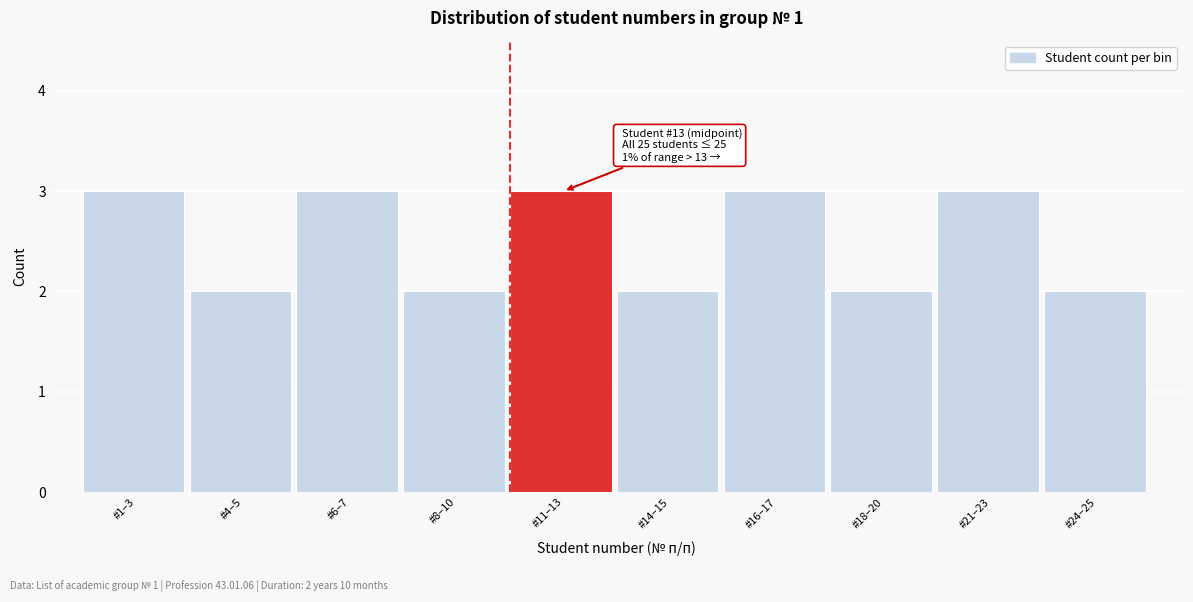

Reading right to left, extract all data points from this chart.

2	3	2	3	2	3	2	3	2	3